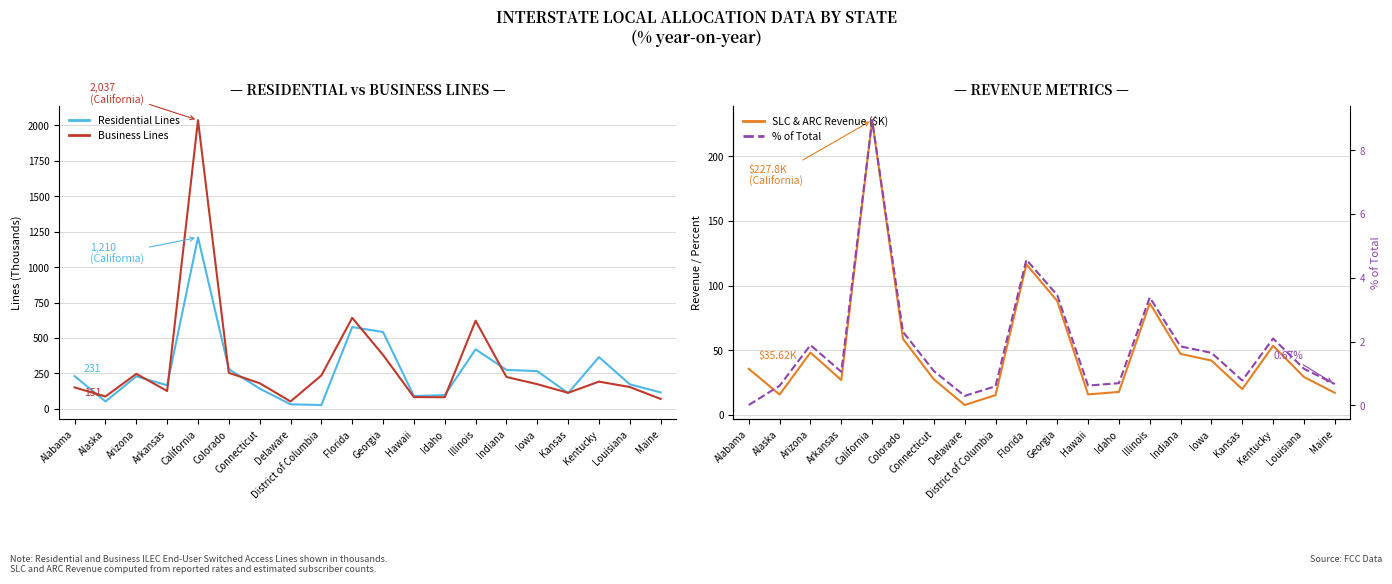

Which series changed the most between Arkansas and Florida?

Business Lines